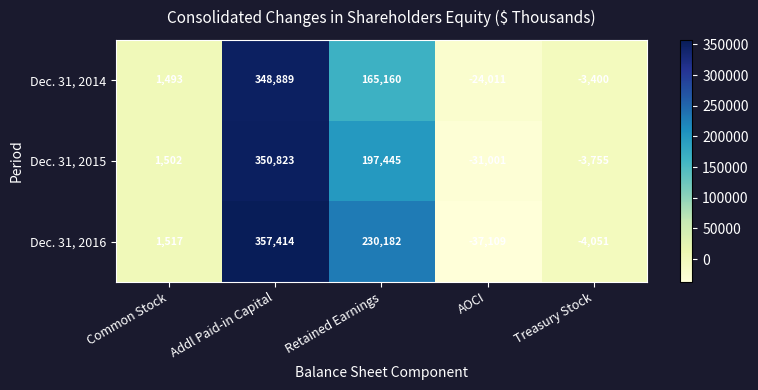

Reading left to right, transcribe all the data shown in this chart.

Dec. 31, 2014: 1493	348889	165160	-24011	-3400
Dec. 31, 2015: 1502	350823	197445	-31001	-3755
Dec. 31, 2016: 1517	357414	230182	-37109	-4051